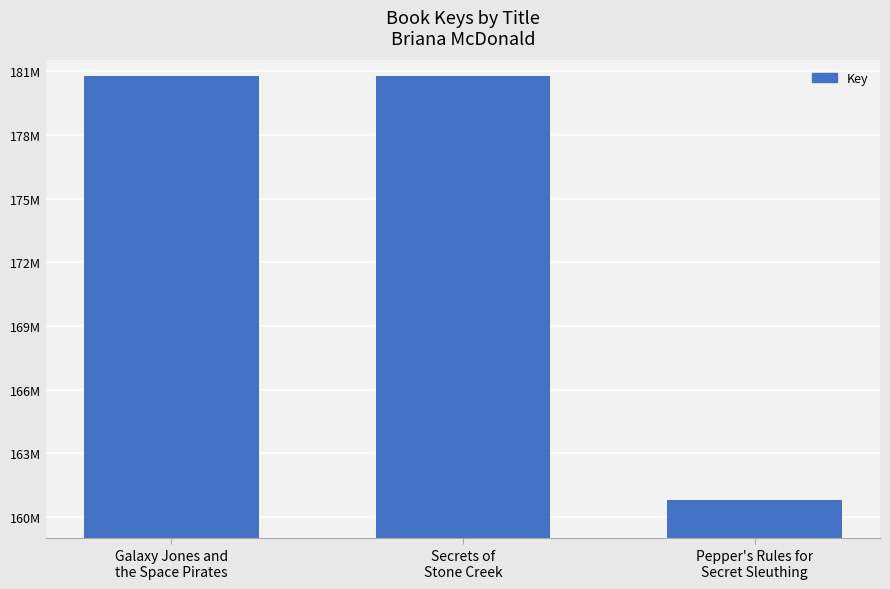

What is the sum of the values at Galaxy Jones and
the Space Pirates and Secrets of
Stone Creek?

361508229